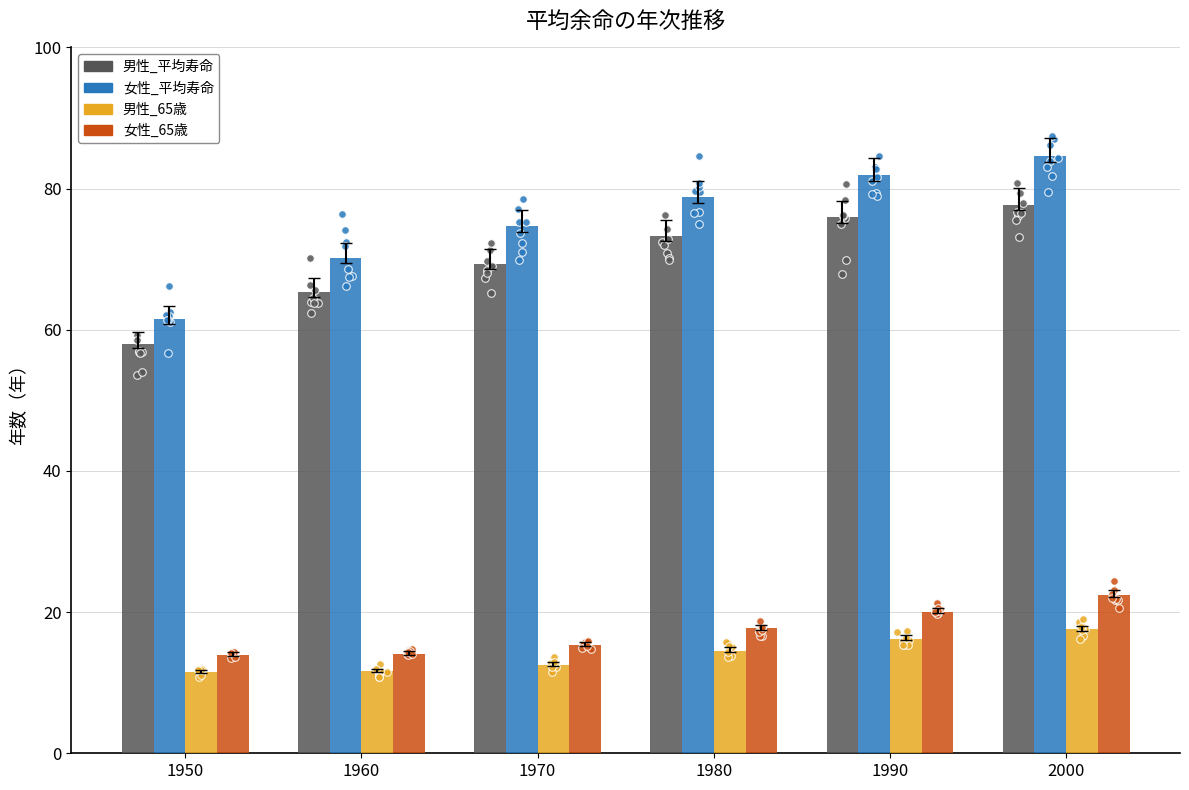

Which series reaches the minimum Y coordinate?

男性_65歳